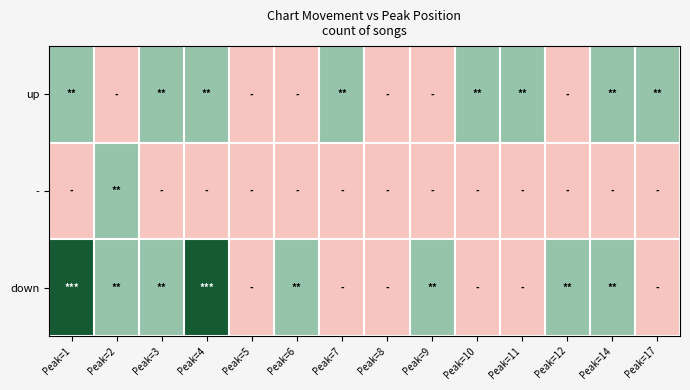

Which series changed the most between Peak=4 and Peak=7?

down